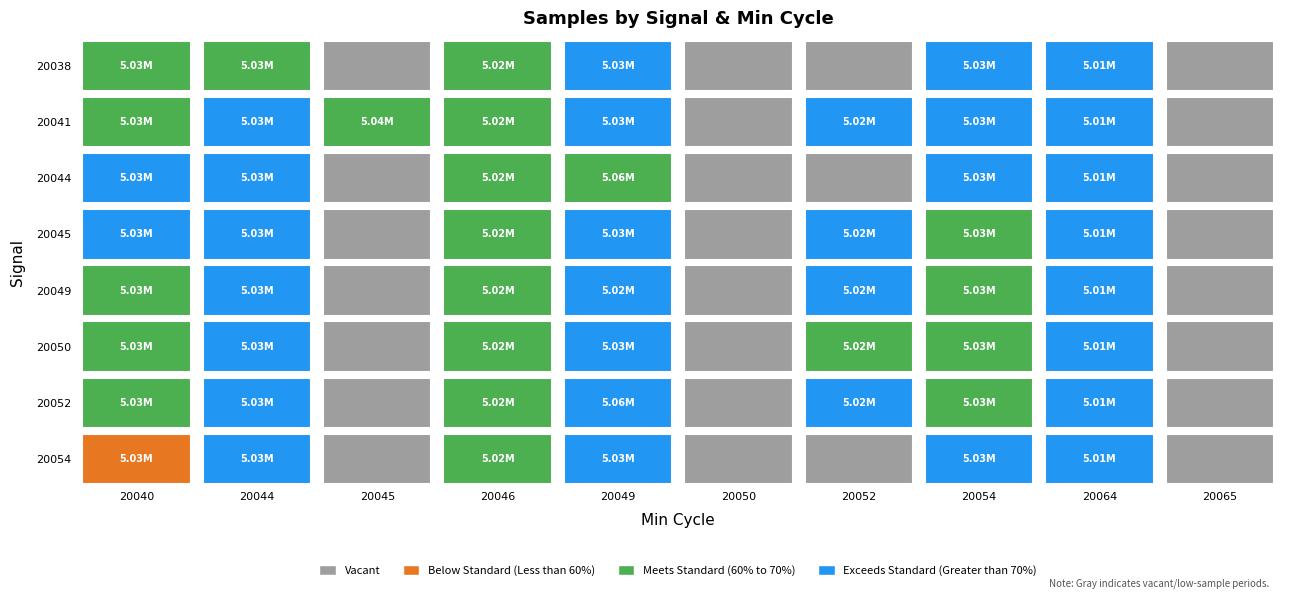

Is the value of 20038 at 20040 greater than the value of 20054 at 20040?

No